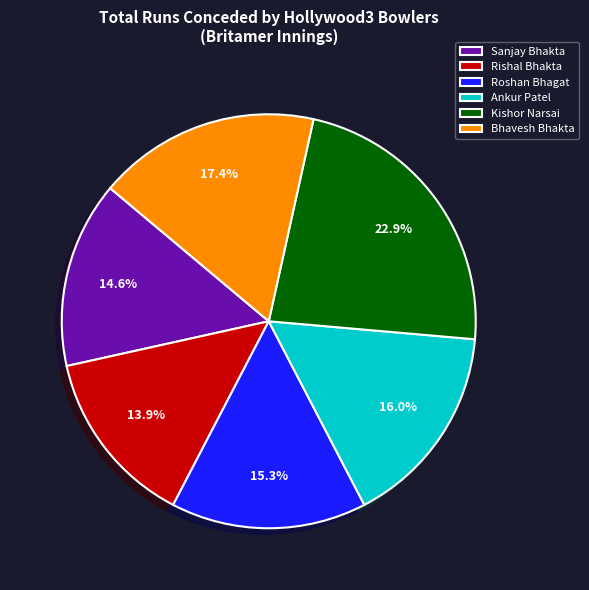

Between Roshan Bhagat and Ankur Patel, which is larger?

Ankur Patel